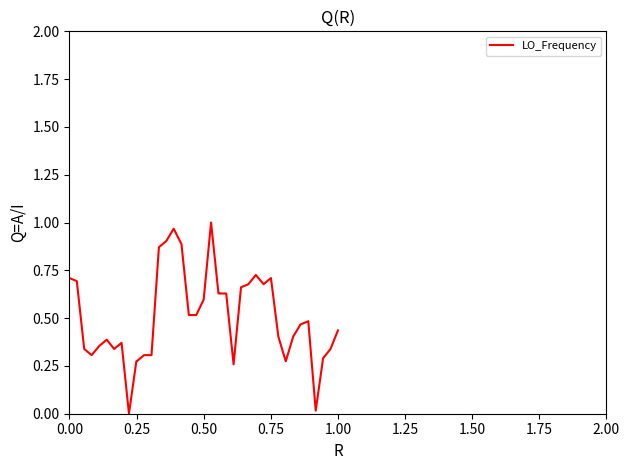

What is the difference between the maximum and second lowest values?

1.0